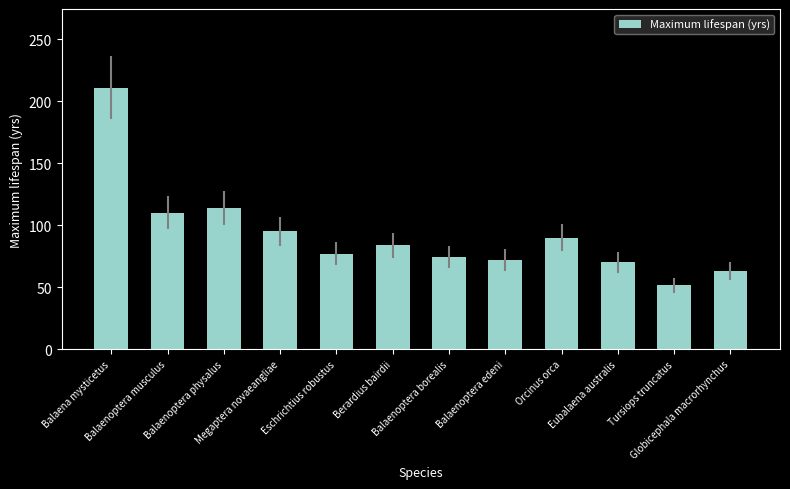

What is the average value?

92.6